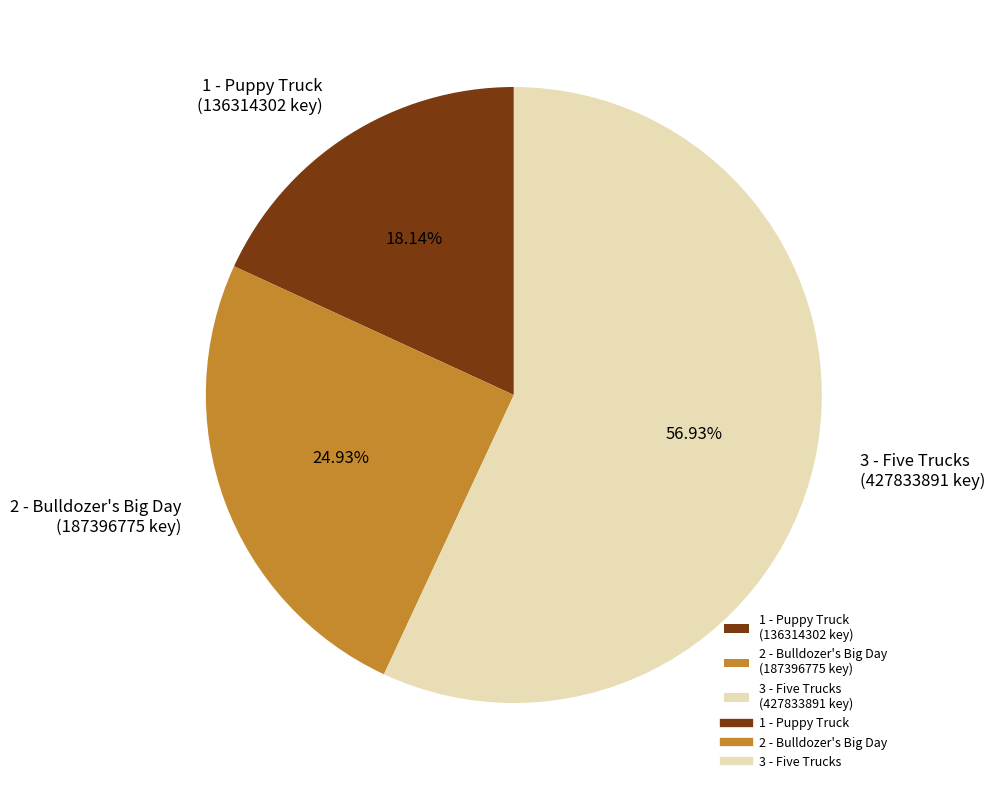

Is it true that 1 - Puppy Truck is 18% of the pie?

True